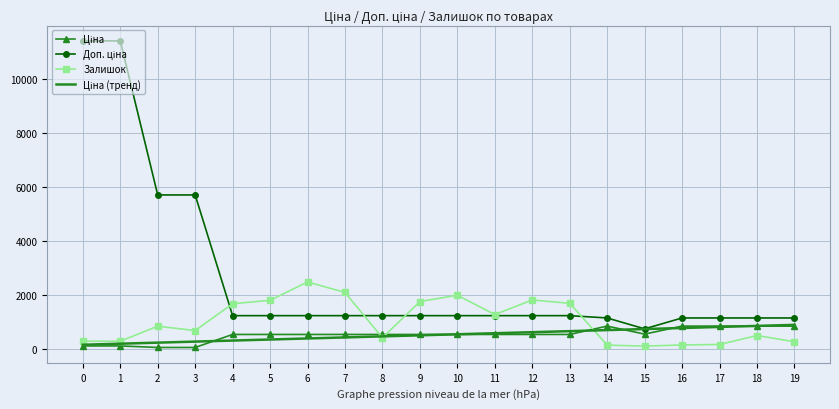

What is the maximum value for Залишок?

2483.0